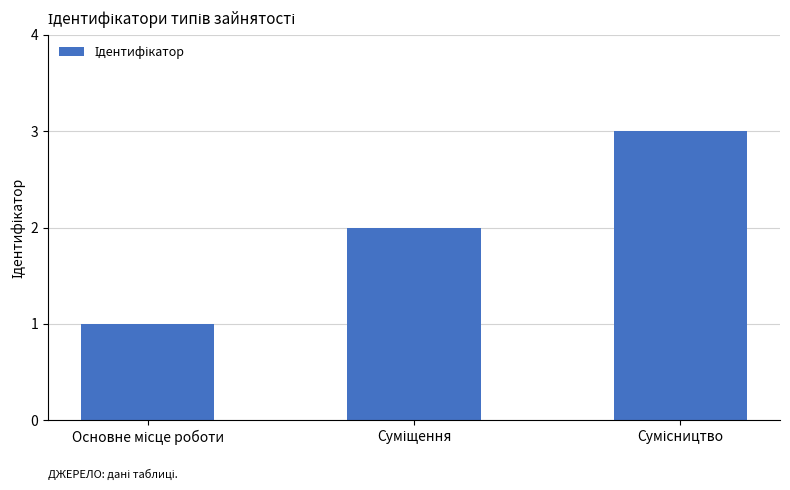

What is the greatest value displayed?

3